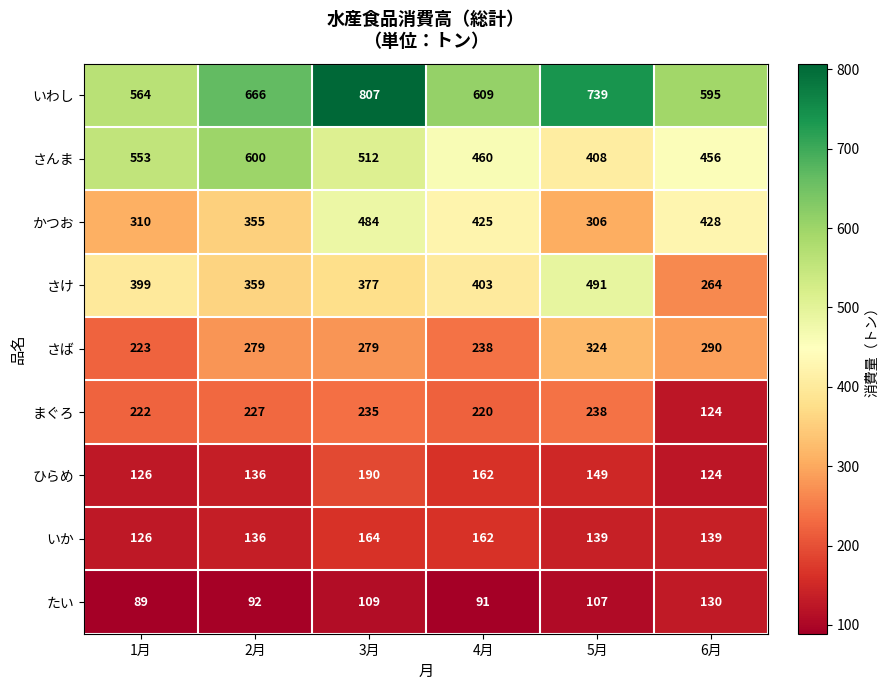

Which series changed the most between 4月 and 5月?

いわし